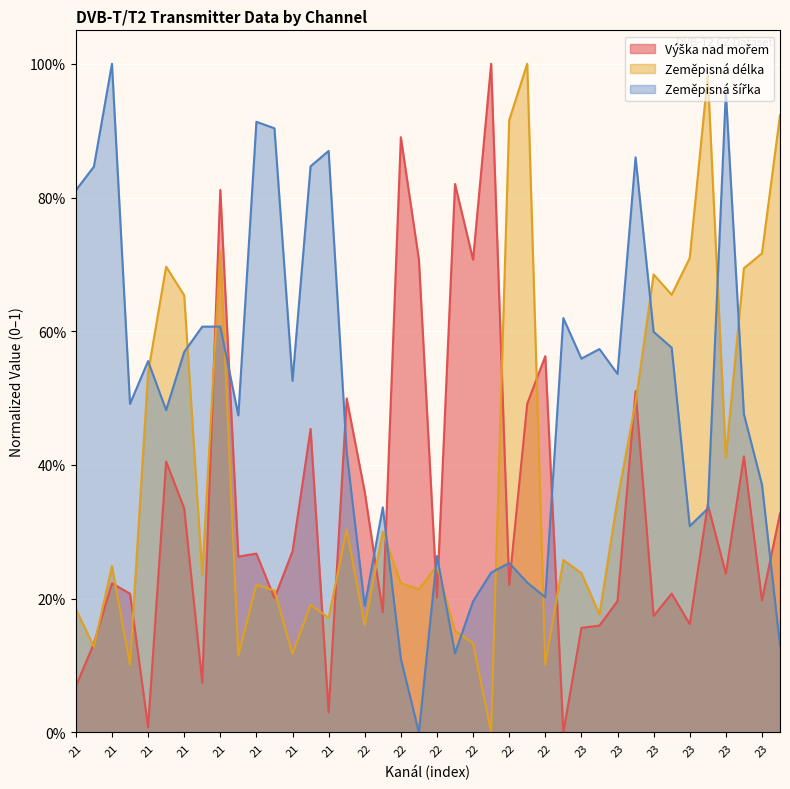

The value of Zeměpisná délka at 21 is 0.2. True or false?

True